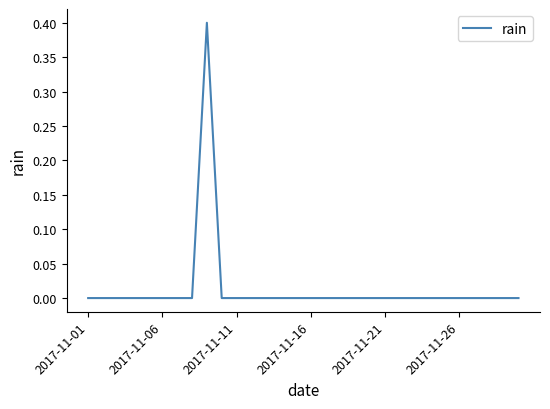

What is the greatest value displayed?

0.4